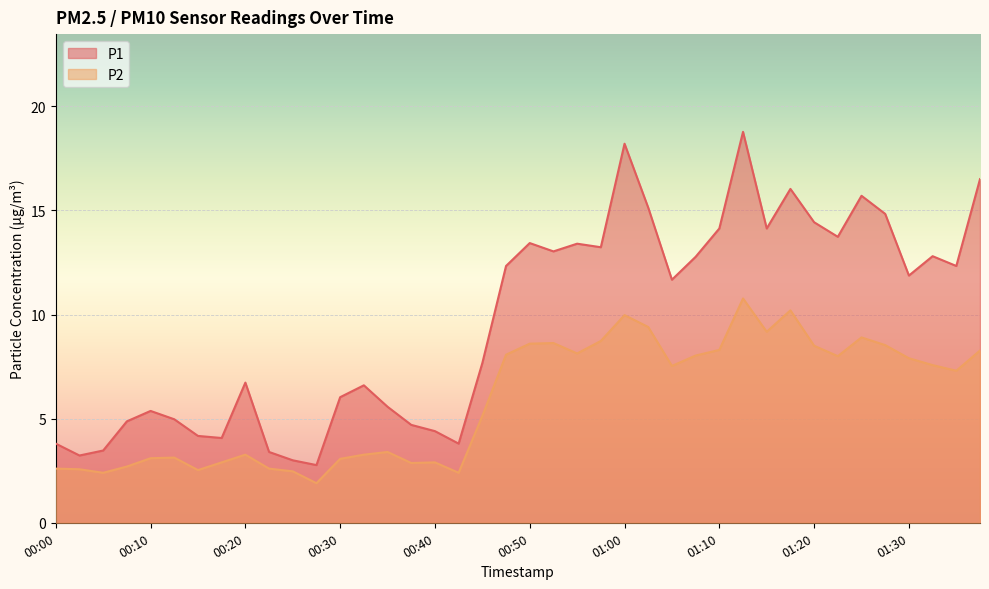

What is the label of the 29th point from the left?

01:10